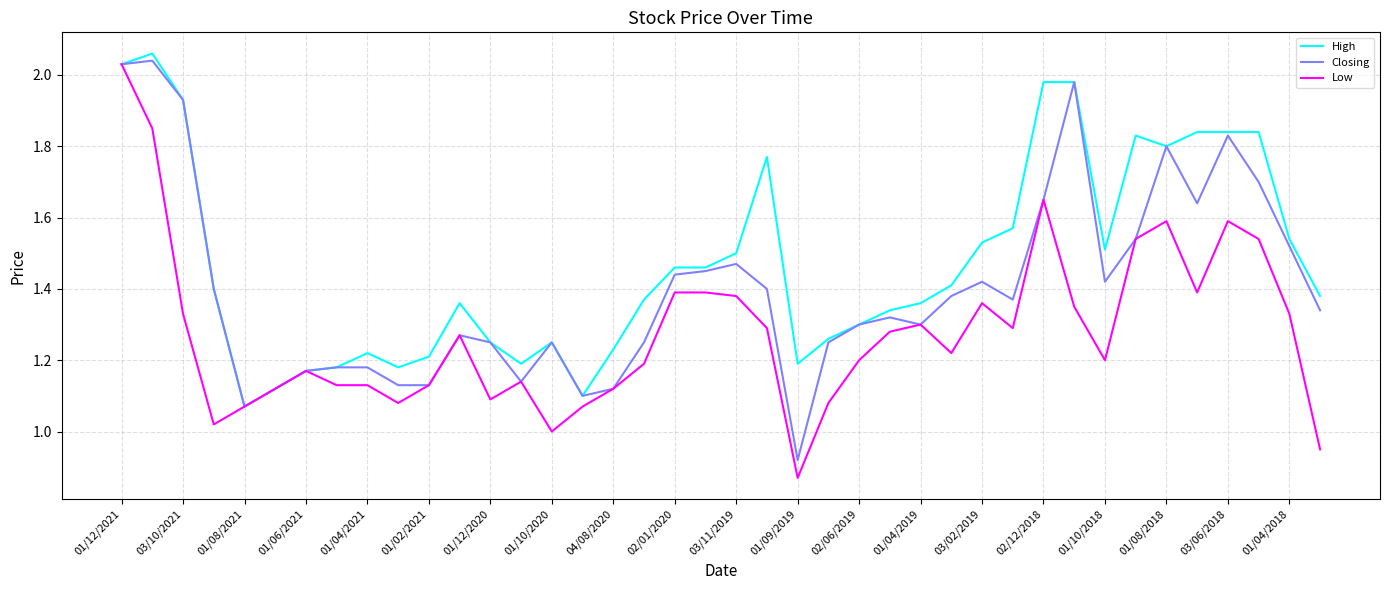

Which series has the largest total across all categories?

High